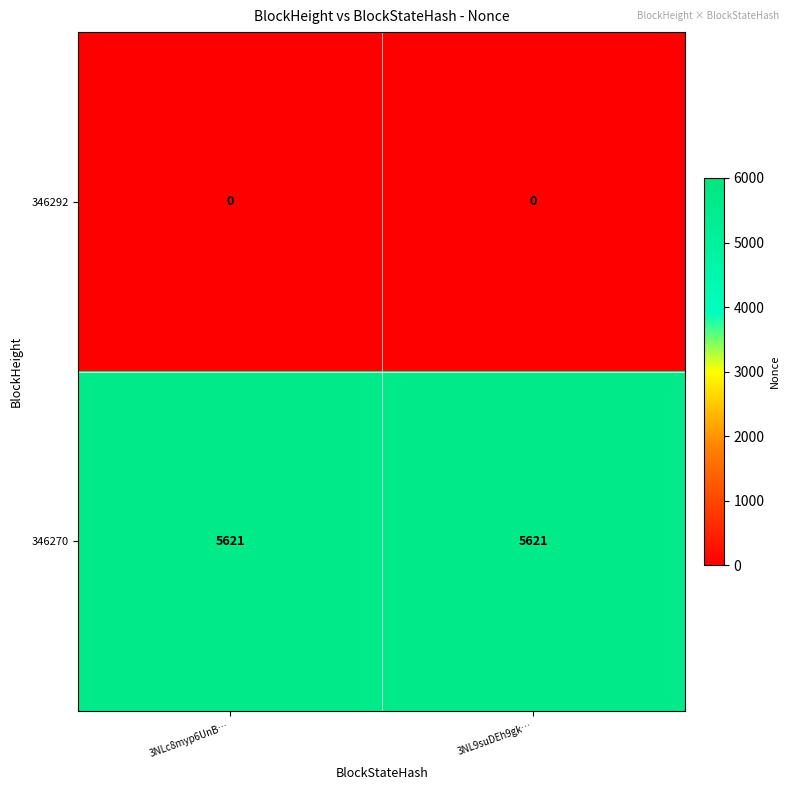

List the series in order of their overall mean, lowest first.

346292, 346270